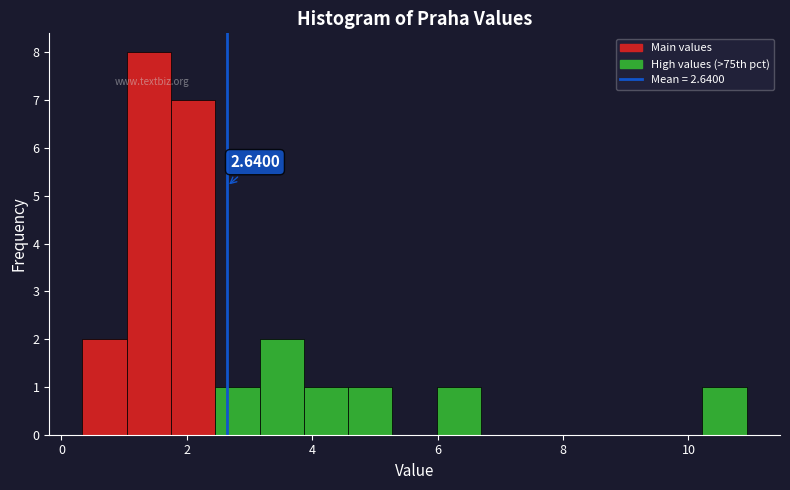

Around what value on the x-axis is the tallest bar? Give the approximate position of its centre, as read against the axis.

1.4